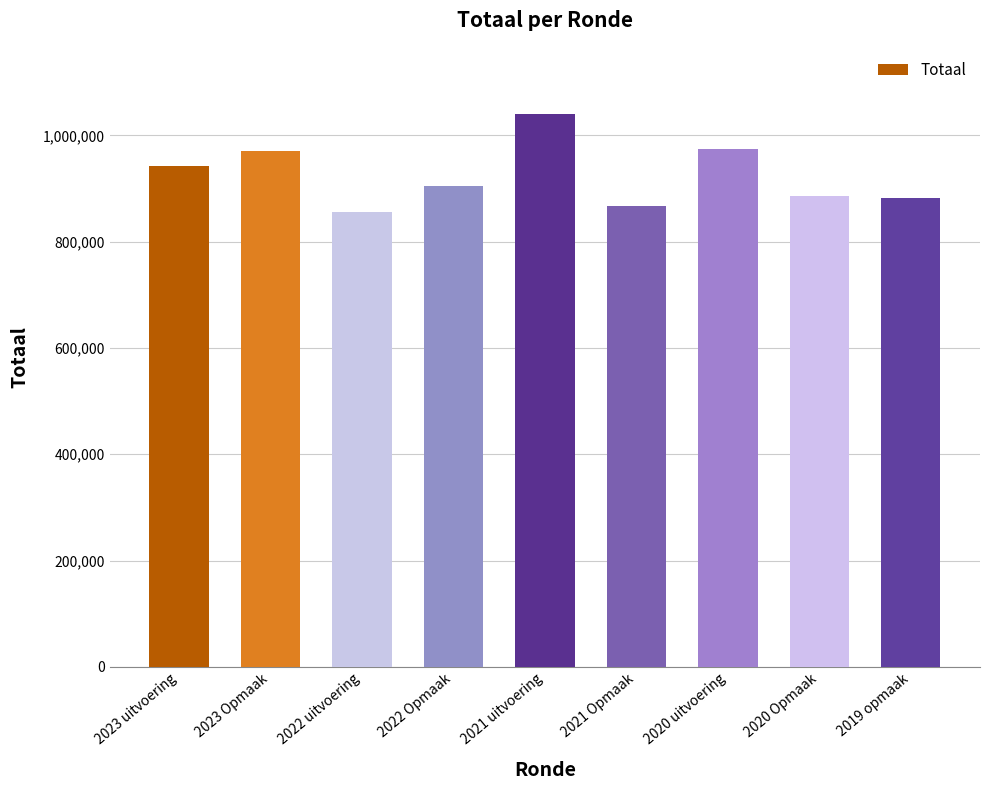

What is the label of the 9th bar from the right?

2023 uitvoering